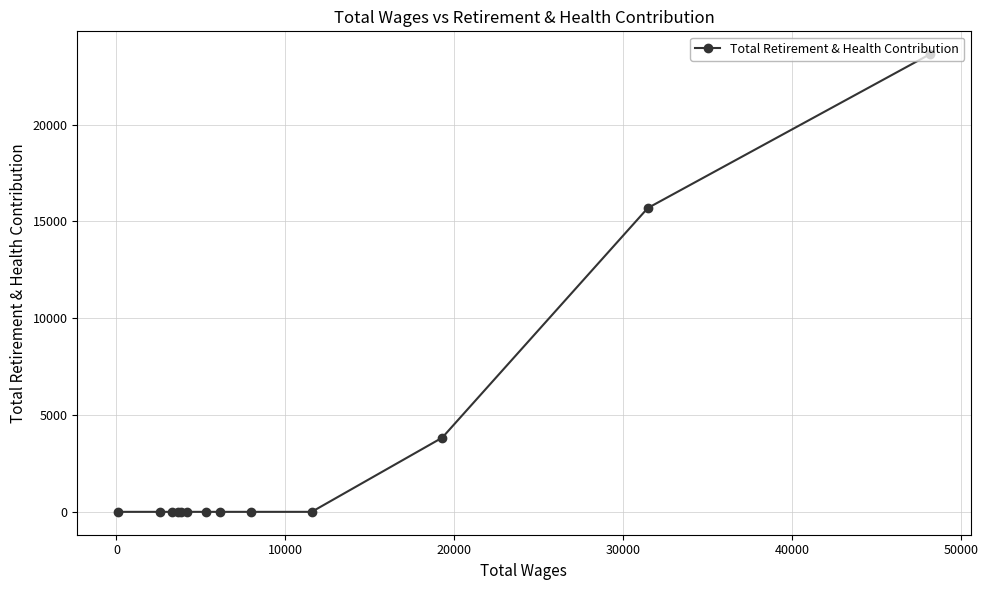

What is the greatest value displayed?

23638